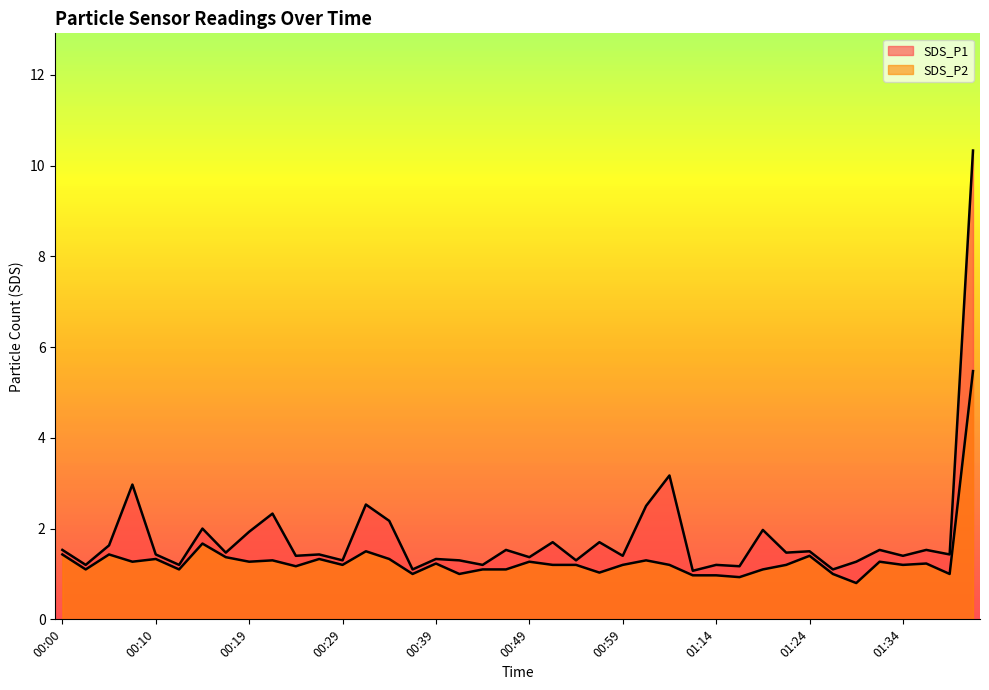

What are all the series names shown in the legend?

SDS_P1, SDS_P2